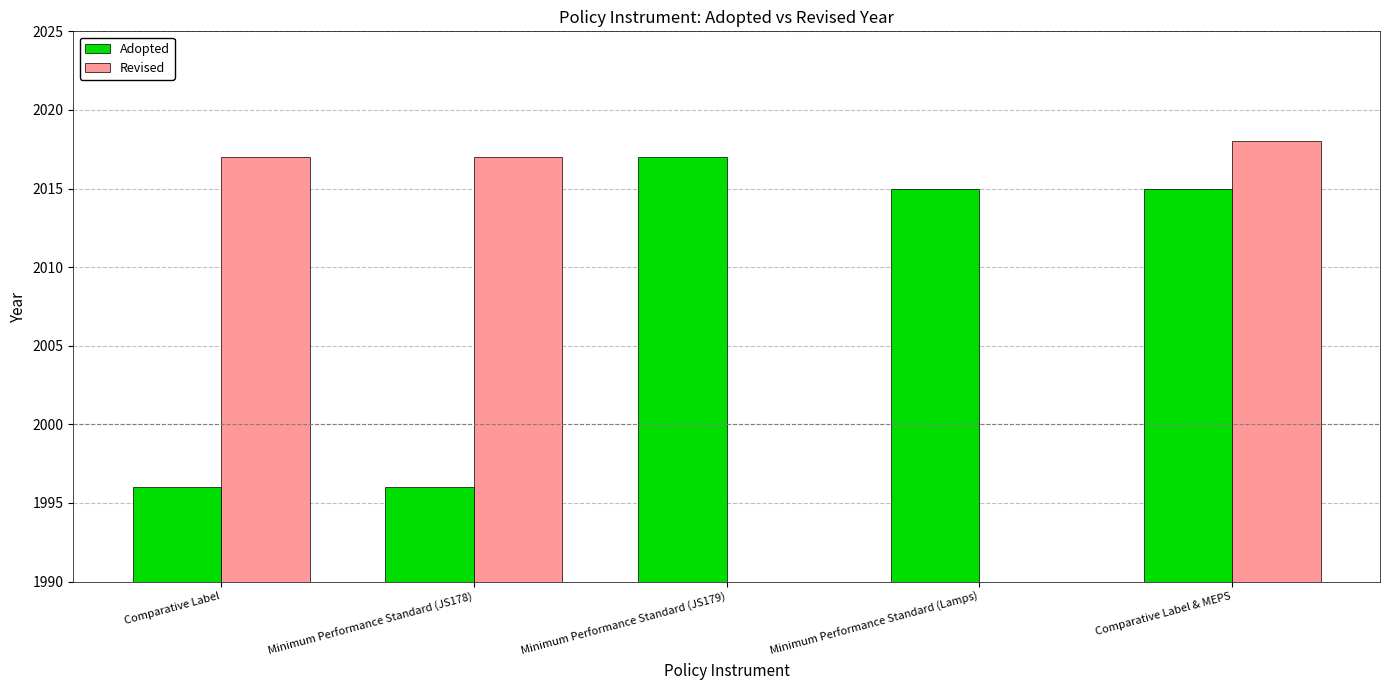

At which label does Adopted first exceed 2015?

Minimum Performance Standard (JS179)